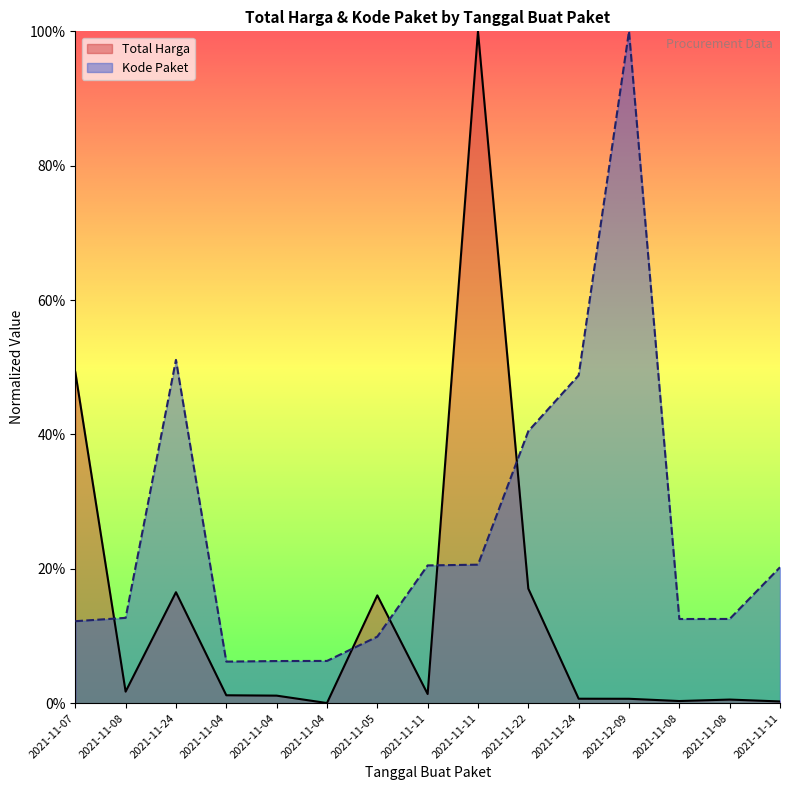

Where does the Kode Paket series first go above 12?

2021-11-07